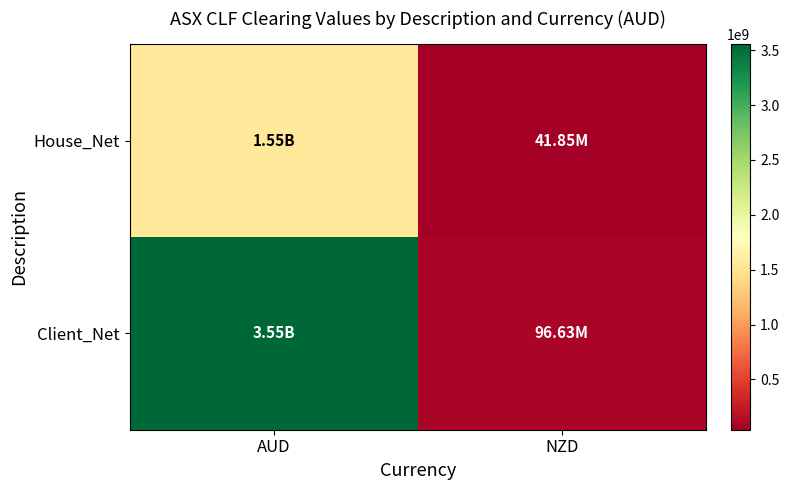

Rank the series at NZD from highest to lowest value.

Client_Net, House_Net